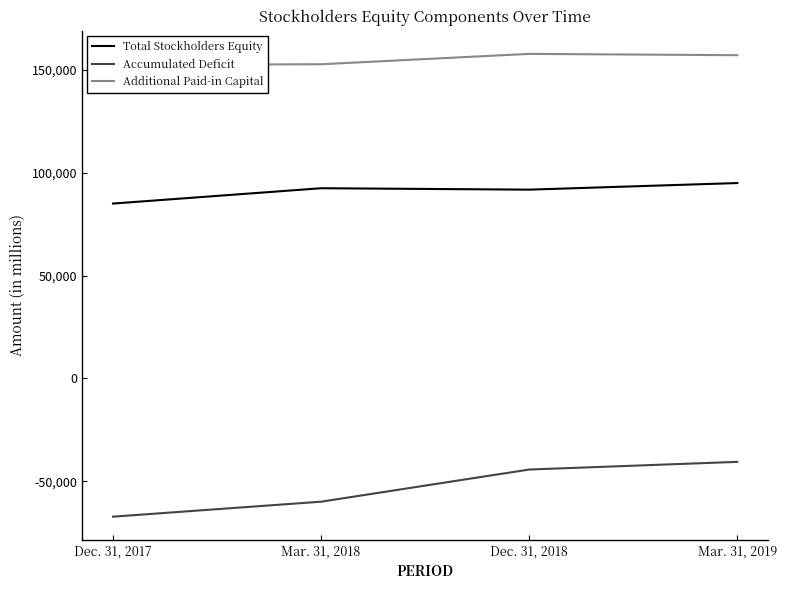

List the labels in order of Additional Paid-in Capital value, smallest first.

Dec. 31, 2017, Mar. 31, 2018, Mar. 31, 2019, Dec. 31, 2018